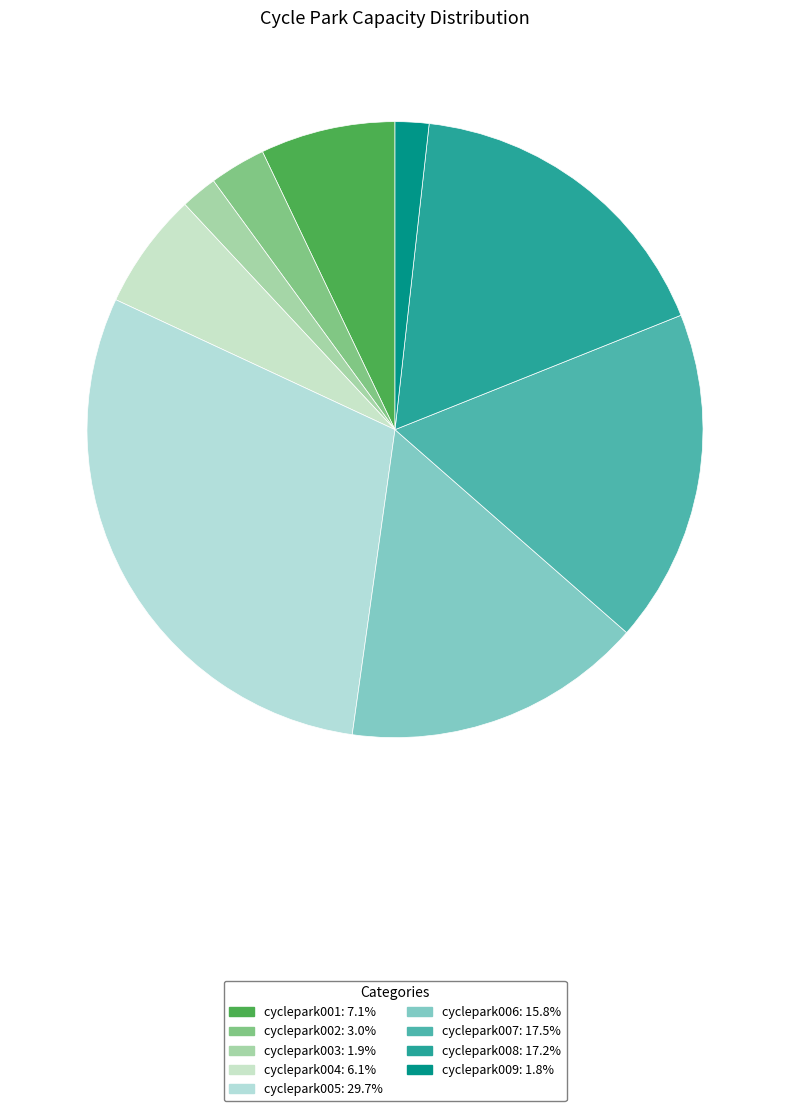

Rank the categories by value from highest to lowest.

cyclepark005, cyclepark007, cyclepark008, cyclepark006, cyclepark001, cyclepark004, cyclepark002, cyclepark003, cyclepark009